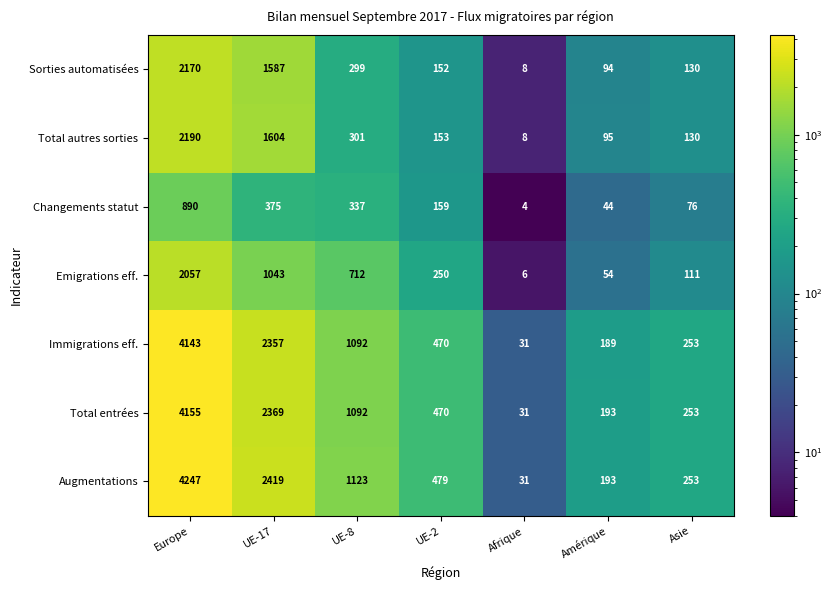

What is the spread (max minus min) of values at UE-17?

2044